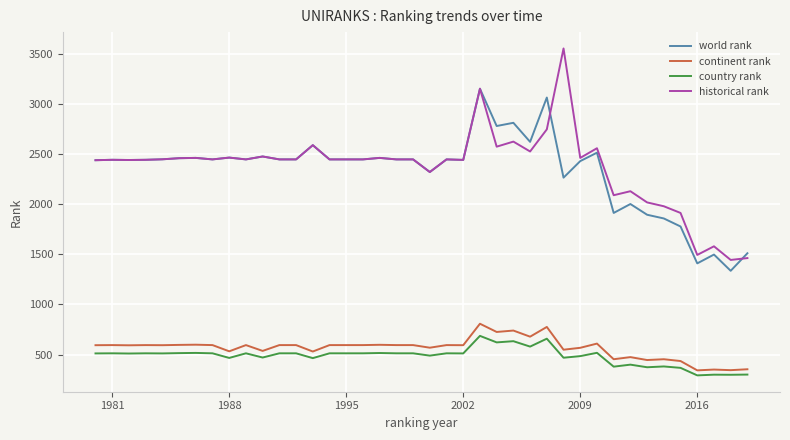

What is the minimum value shown in the chart?

292.0